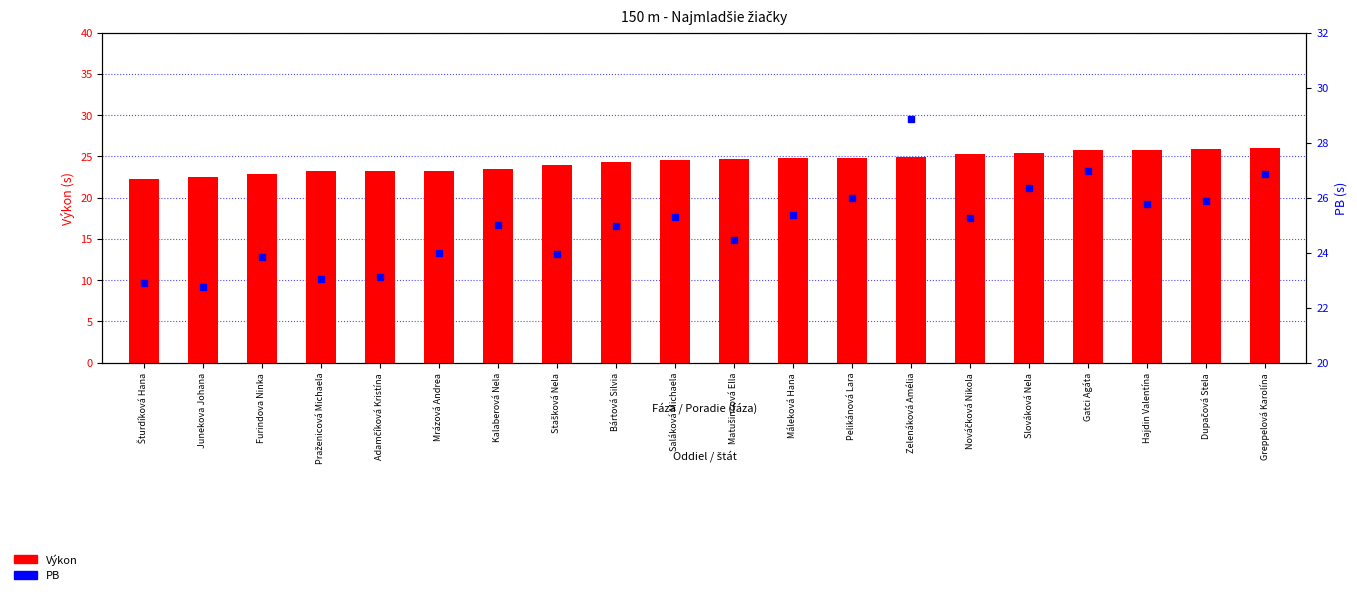

What is the total value across all series at Hajdin Valentína?

51.6